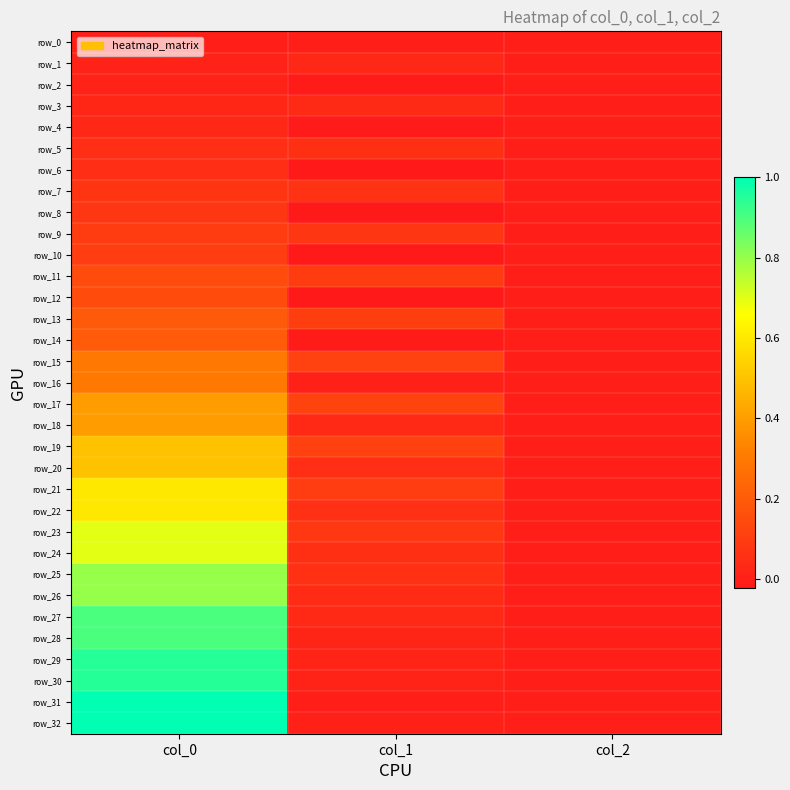

The value of row_27 at col_0 is 0.9. True or false?

True